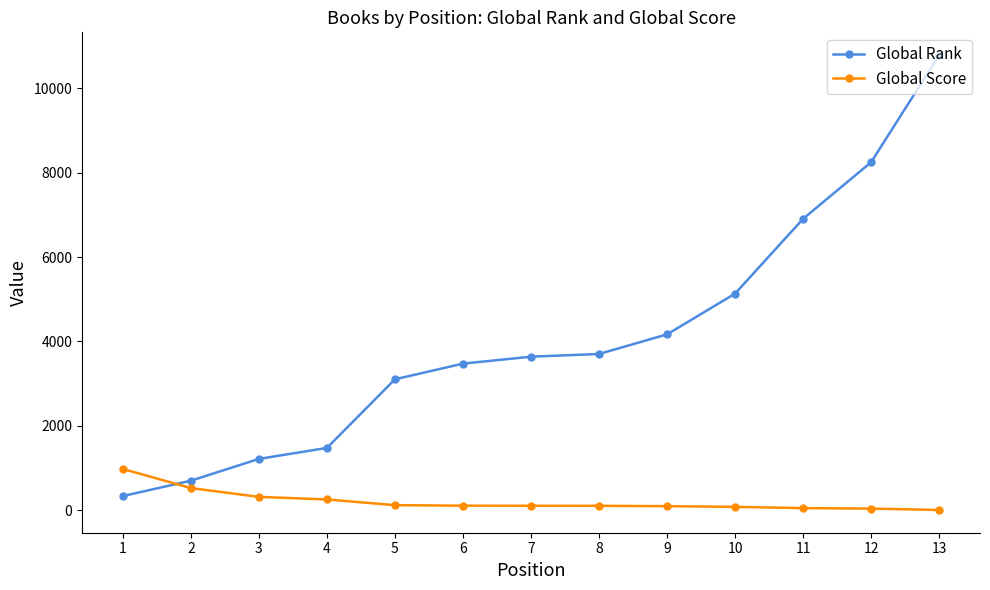

At which category is the sum across all series the highest?

13